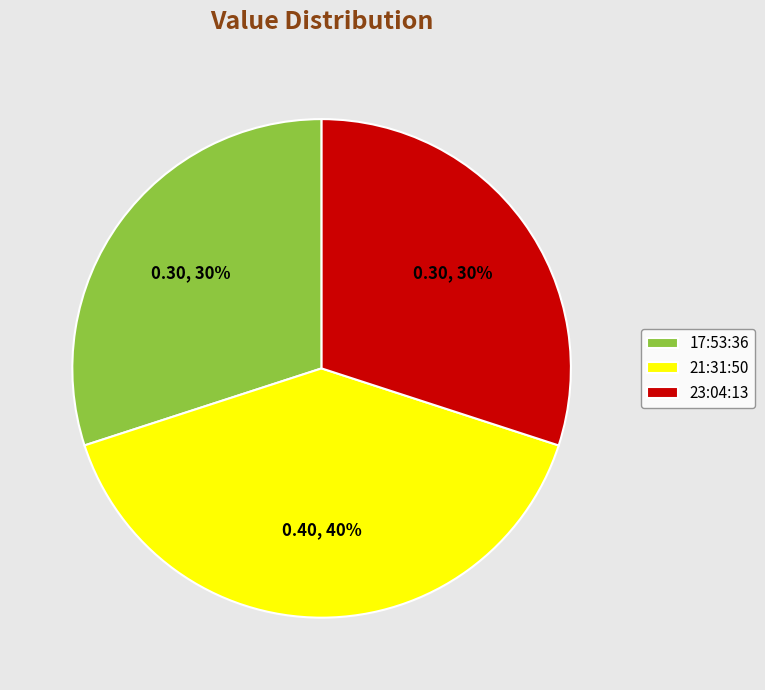

Is there a majority slice in this chart?

No